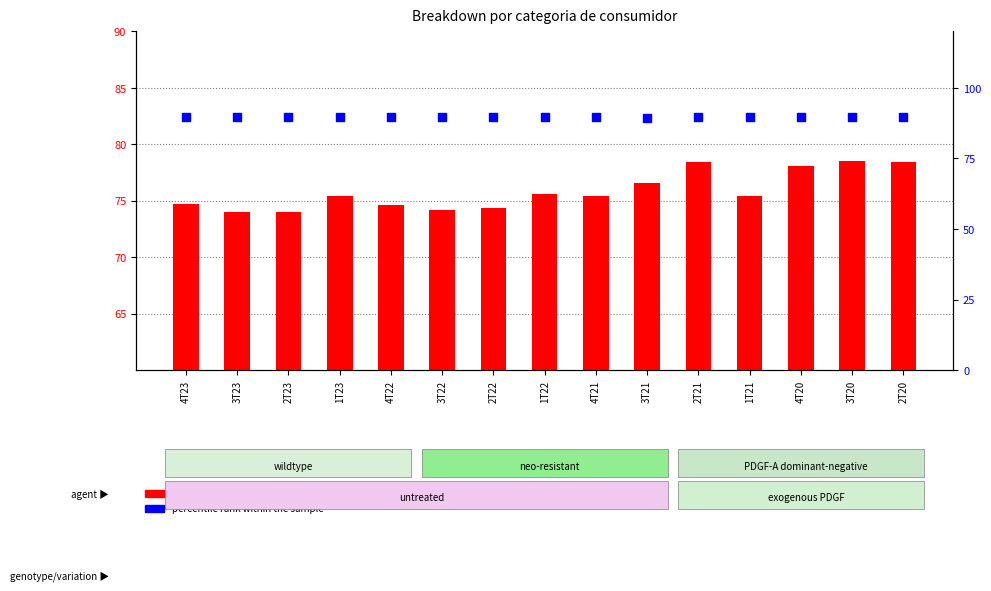

Which series has the largest total across all categories?

percentile rank within the sample